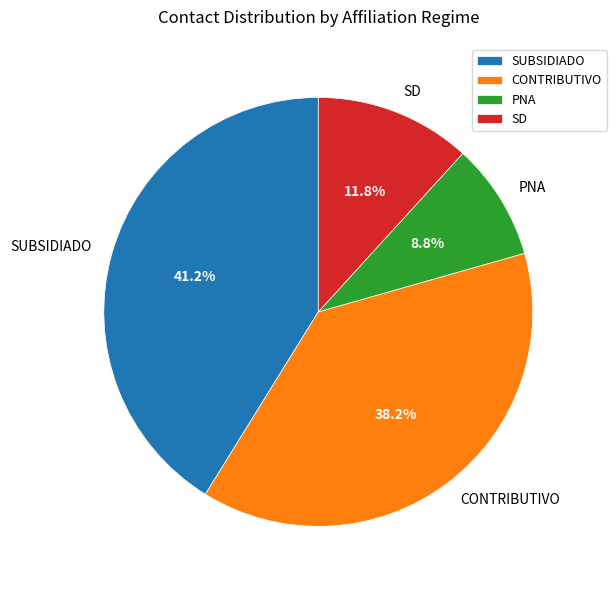

How many slices are in this pie chart?

4